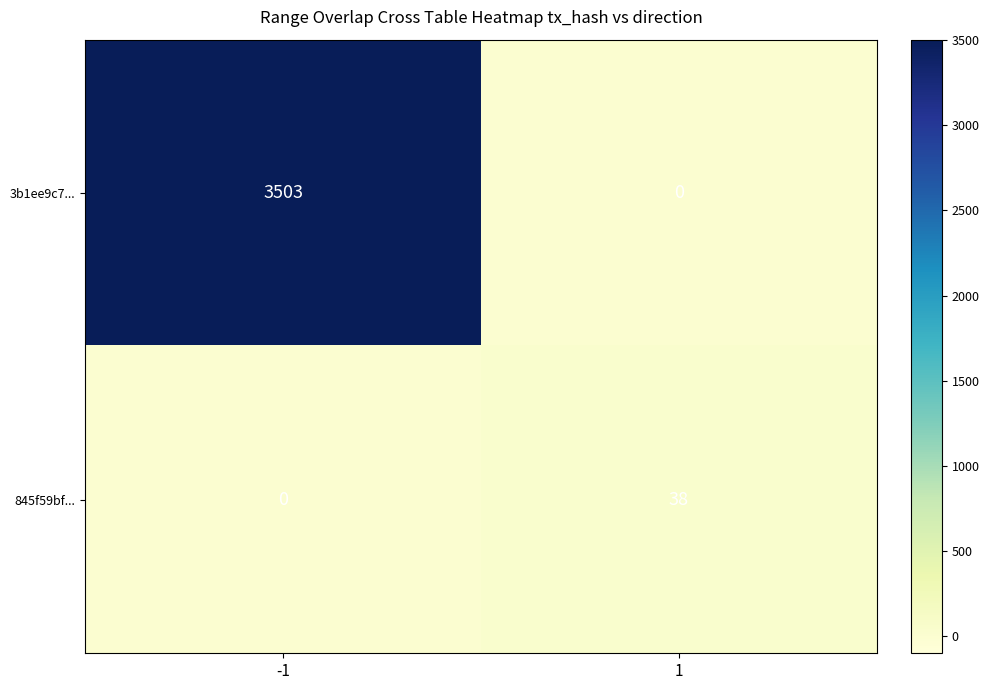

Reading left to right, extract all data points from this chart.

3b1ee9c7...: 3503	0
845f59bf...: 0	38